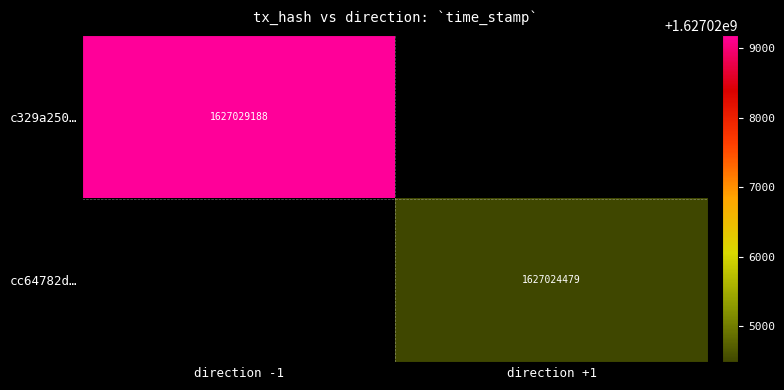

True or false: cc64782d… has a value of 638757456 at direction +1.

False